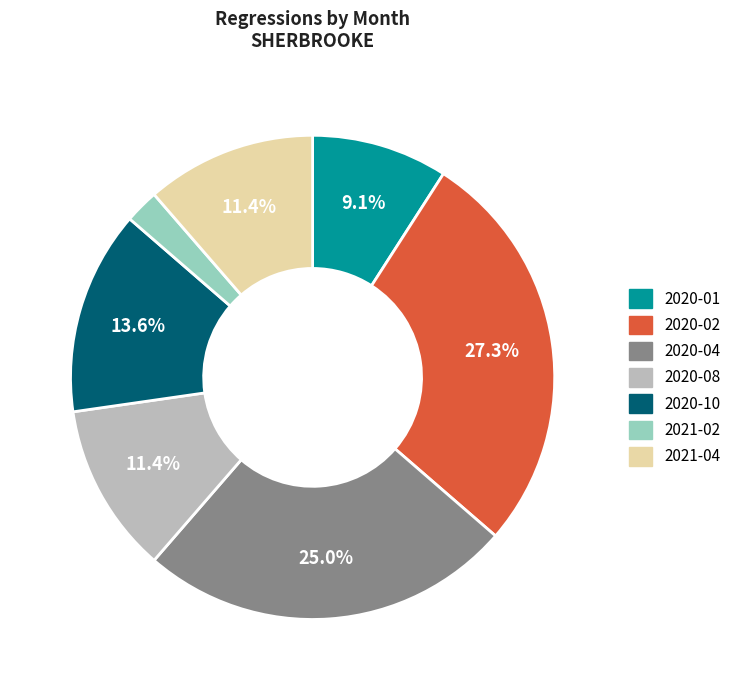

Is the sum of 2020-04 and 2021-04 greater than half?

No